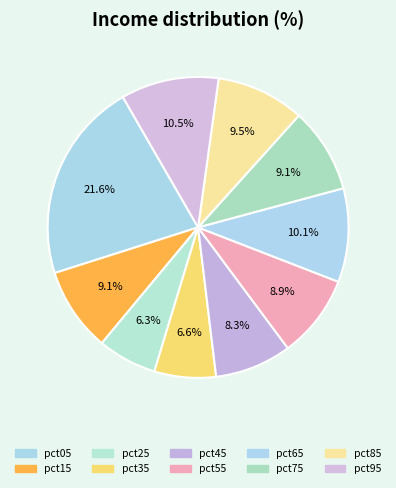

Count the number of slices in the pie.

10